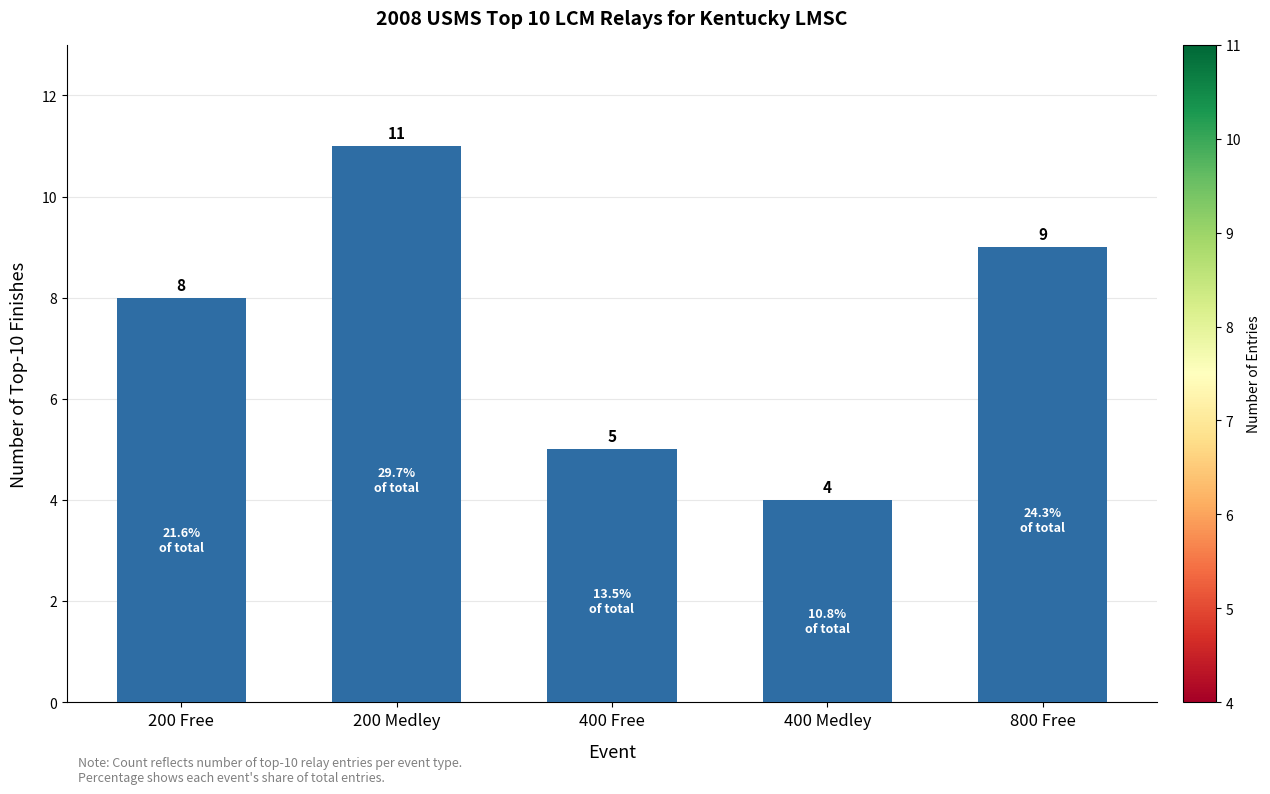

At which category does the chart reach its minimum across all series?

400 Medley